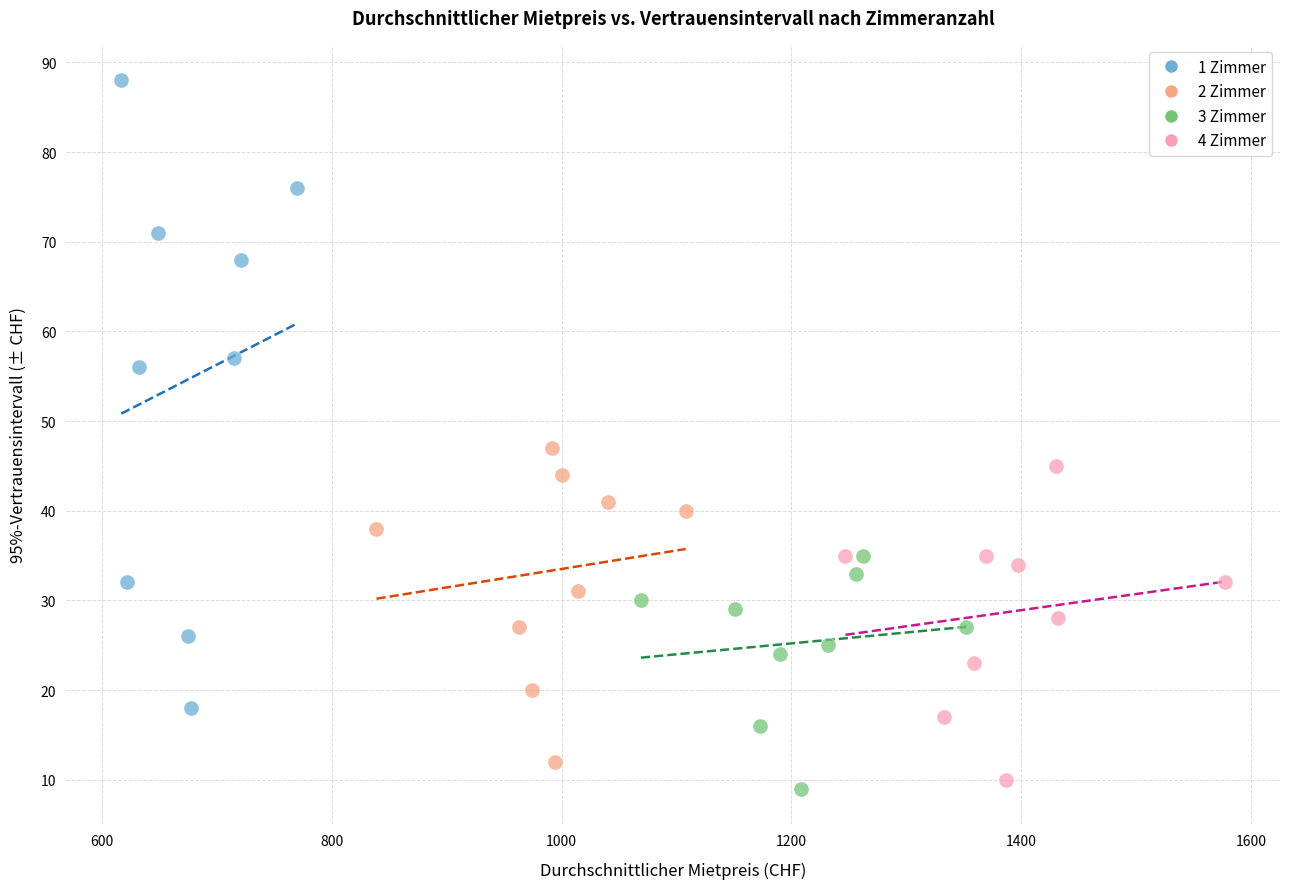

Which series has the largest Y range (max minus min)?

1 Zimmer